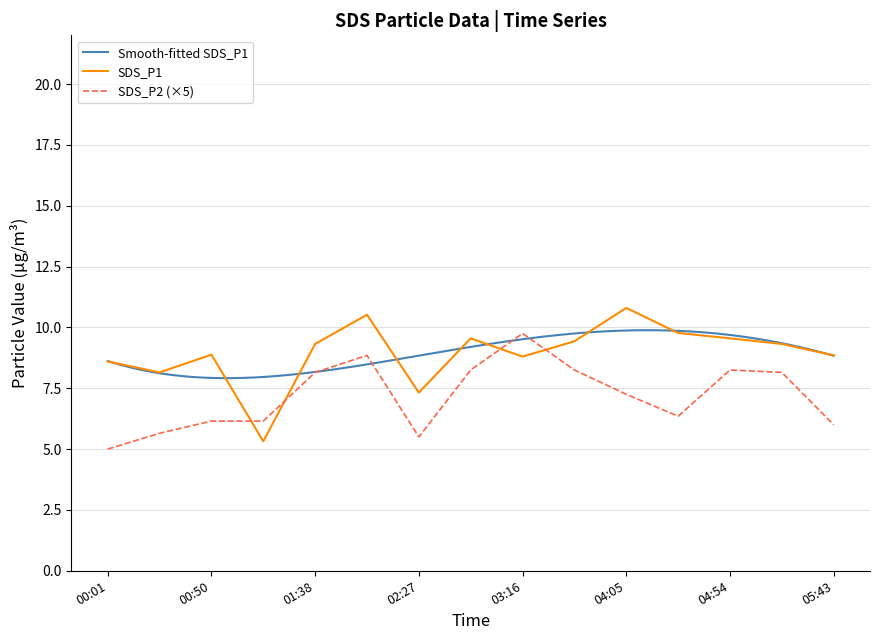

Which series has the widest spread of values?

SDS_P1